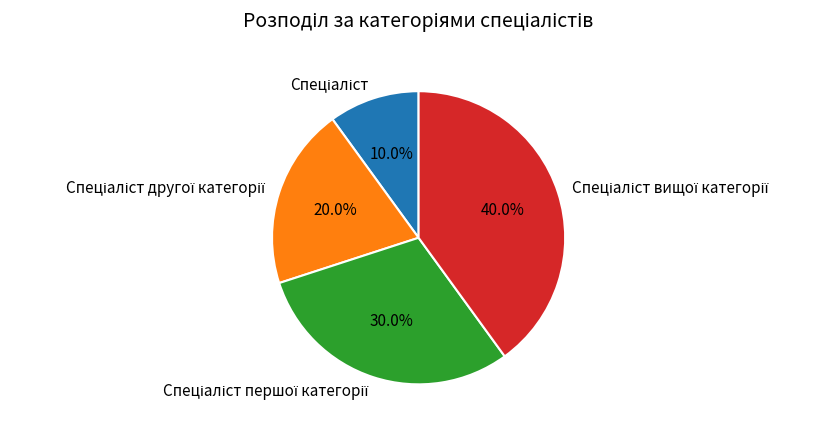

Count the number of slices in the pie.

4